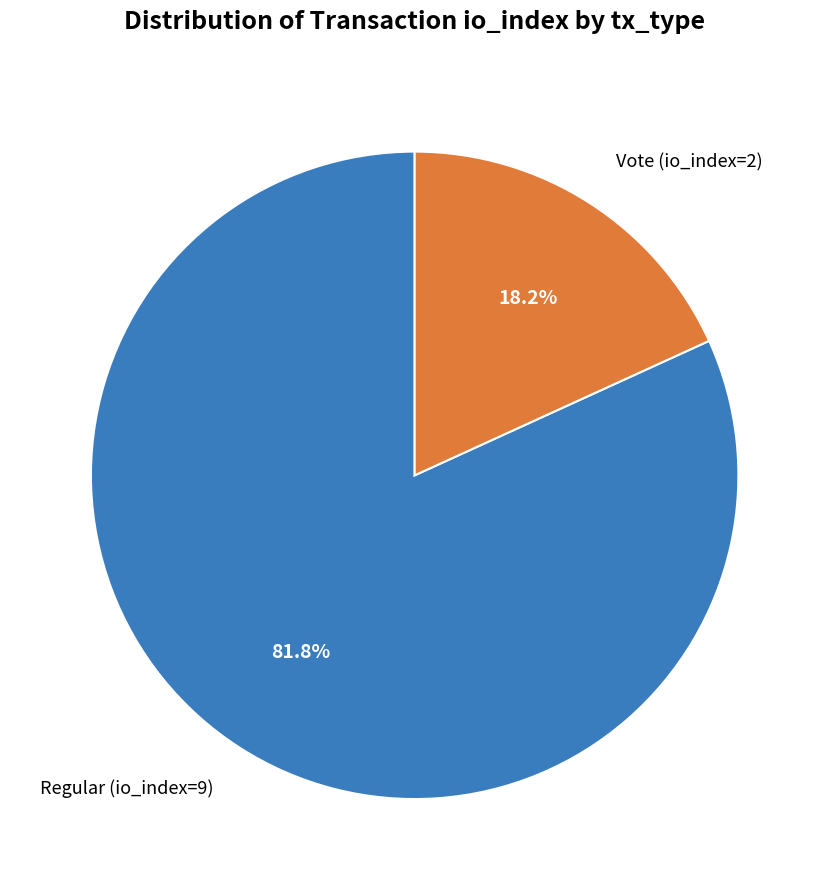

How many slices are in this pie chart?

2